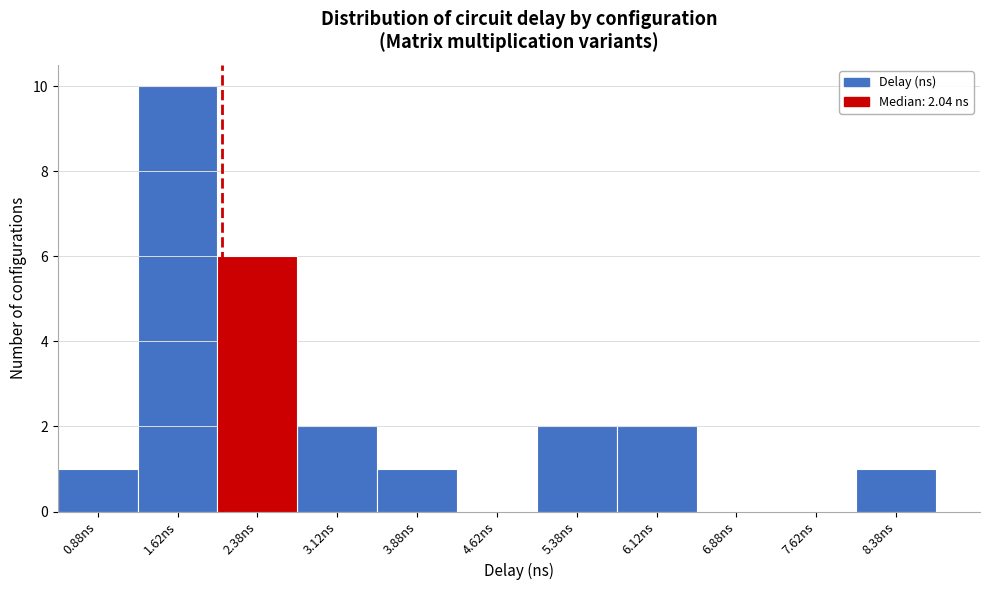

Over which range of the x-axis is the bar tallest?

1.25 to 2.00